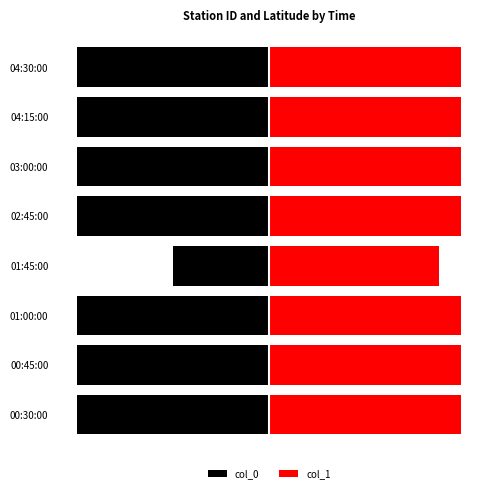

What is the minimum value shown in the chart?

-6.0